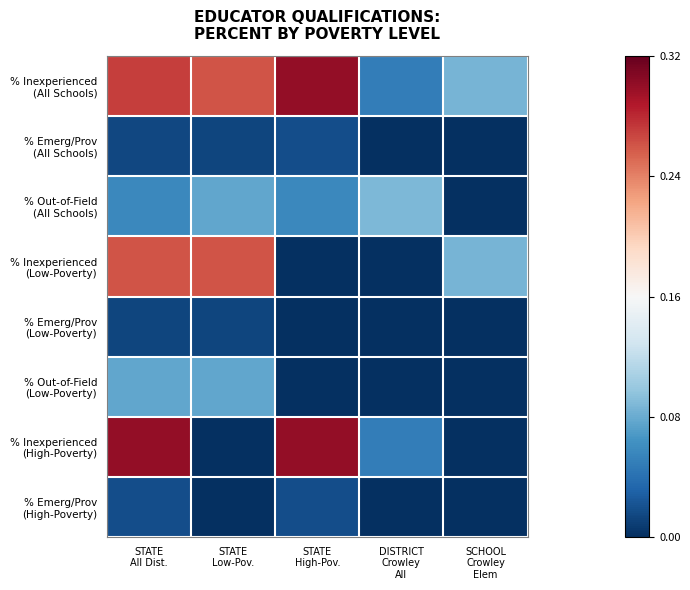

Which label corresponds to the smallest value in the chart?

DISTRICT
Crowley
All